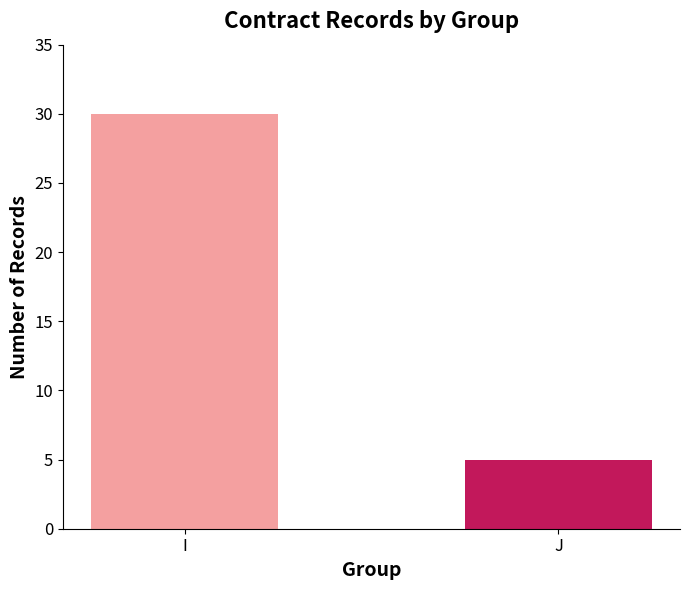

What is the change in value from I to J?

-25